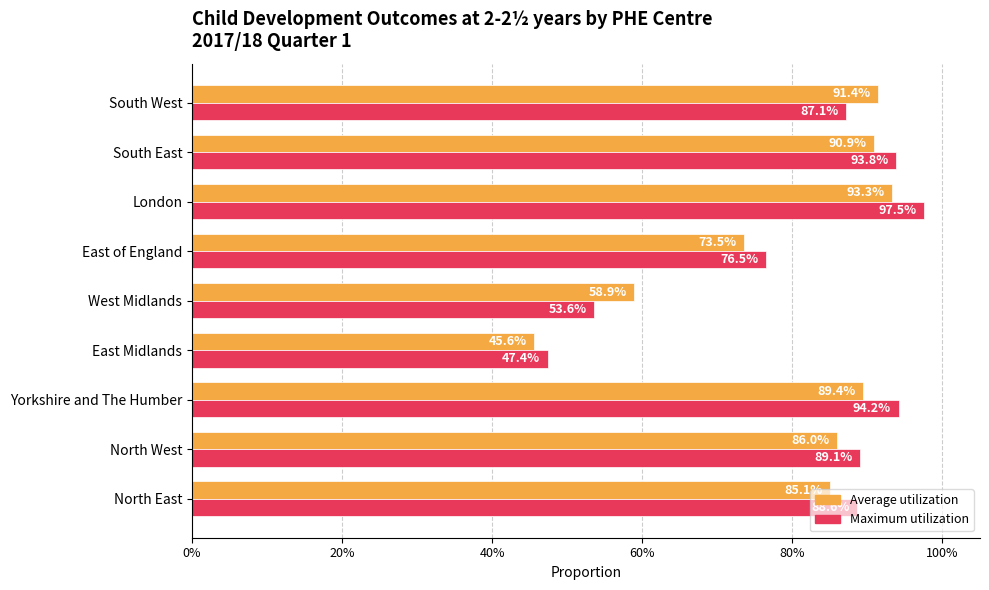

How many categories are shown in the chart?

9